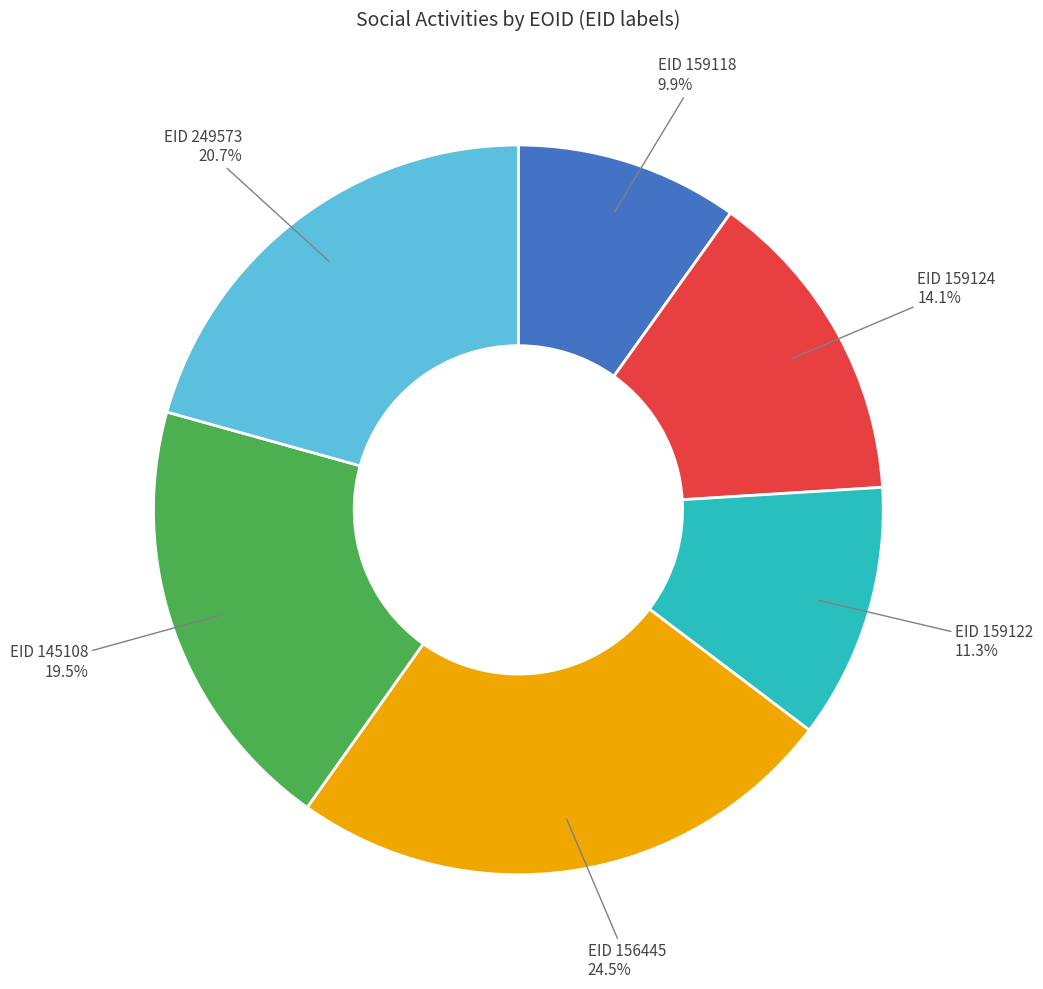

Is there any slice that represents more than half of the pie?

No